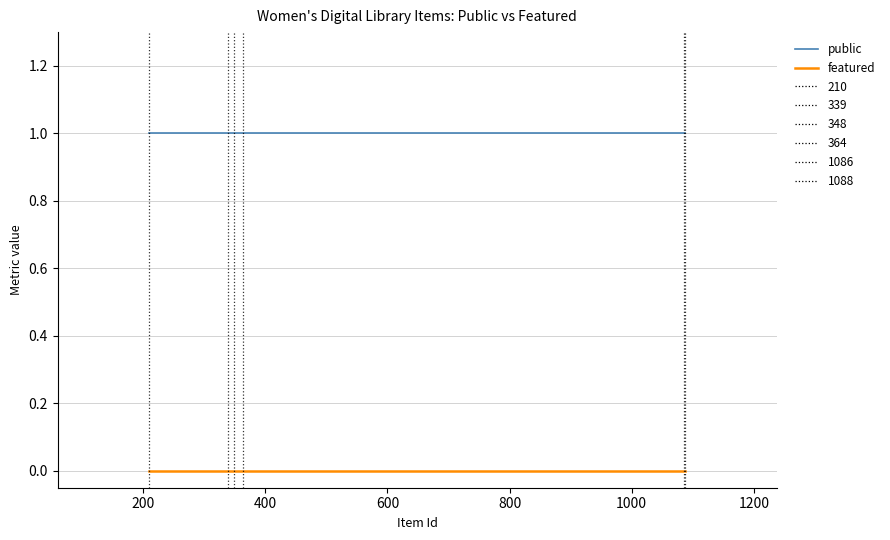

Rank the series by their maximum value, from lowest to highest.

featured, public